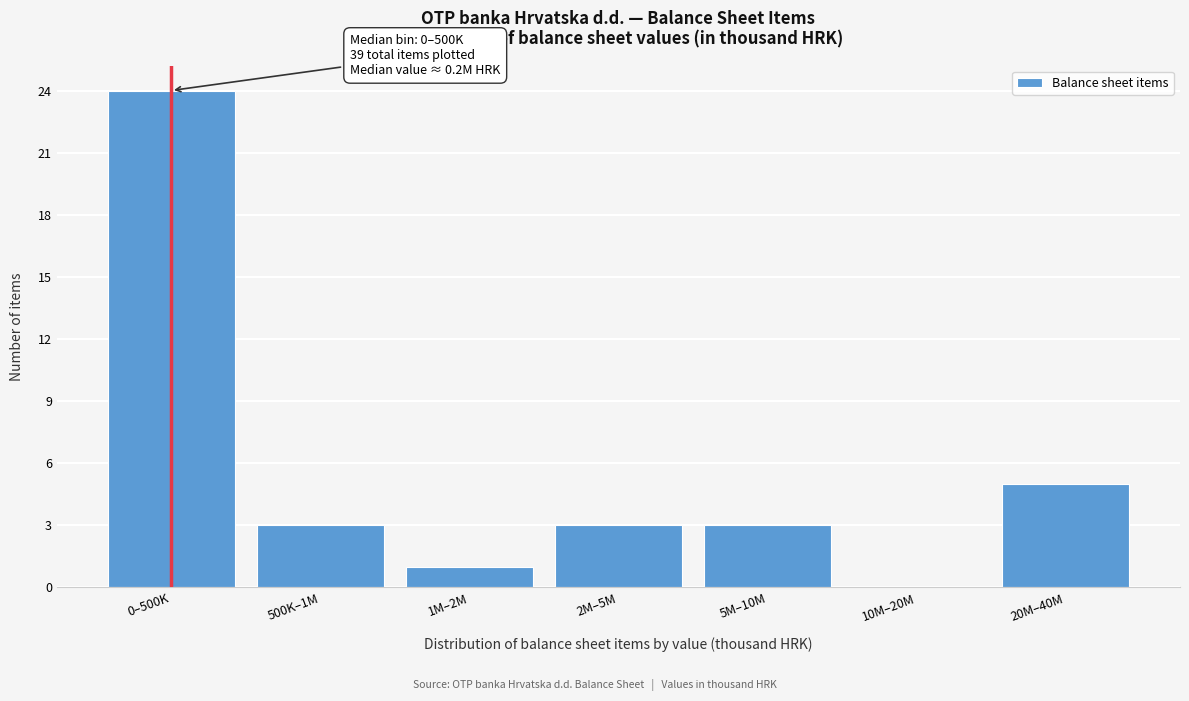

Reading right to left, transcribe all the data shown in this chart.

20M–40M=5	10M–20M=0	5M–10M=3	2M–5M=3	1M–2M=1	500K–1M=3	0–500K=24